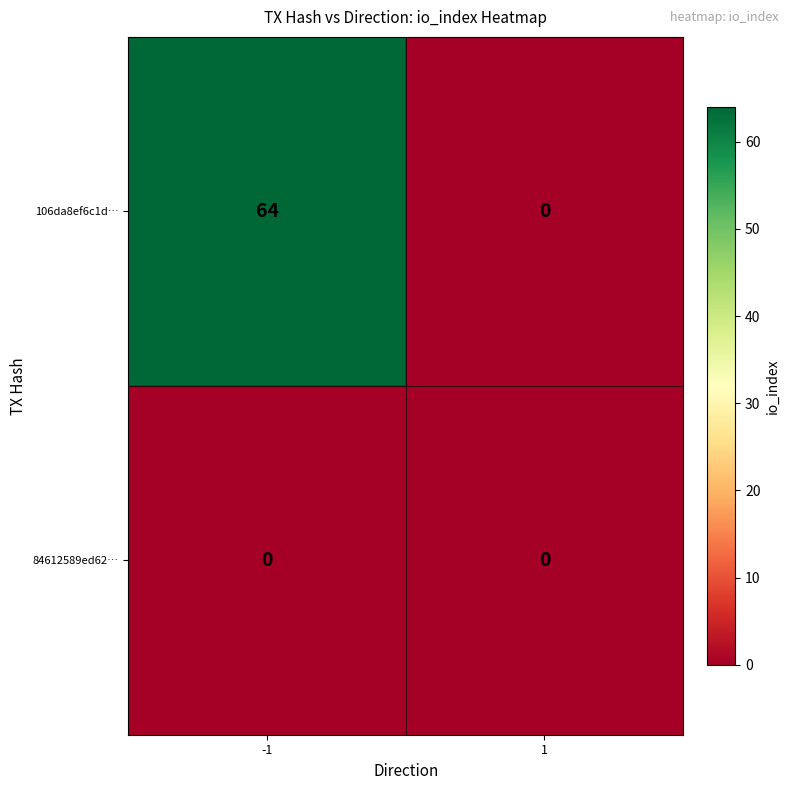

Which series changed the most between -1 and 1?

106da8ef6c1d…